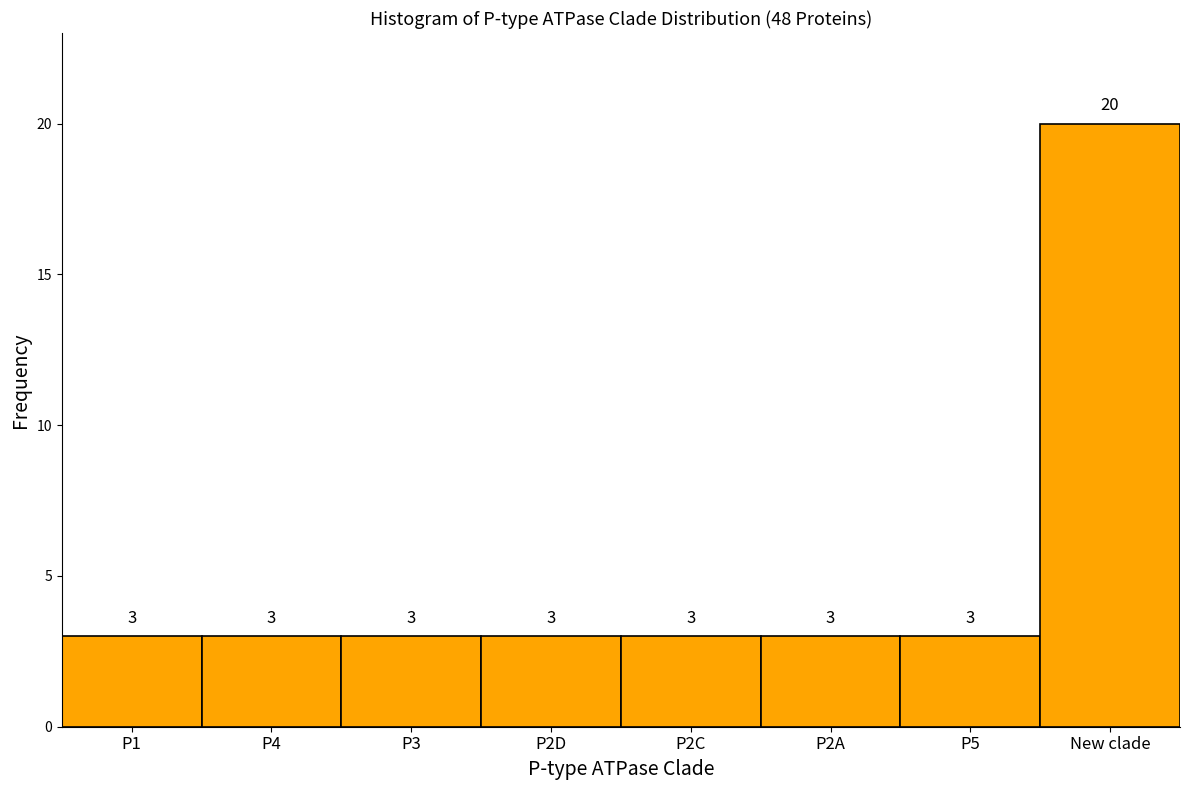

Reading left to right, extract all data points from this chart.

P1=3	P4=3	P3=3	P2D=3	P2C=3	P2A=3	P5=3	New clade=20